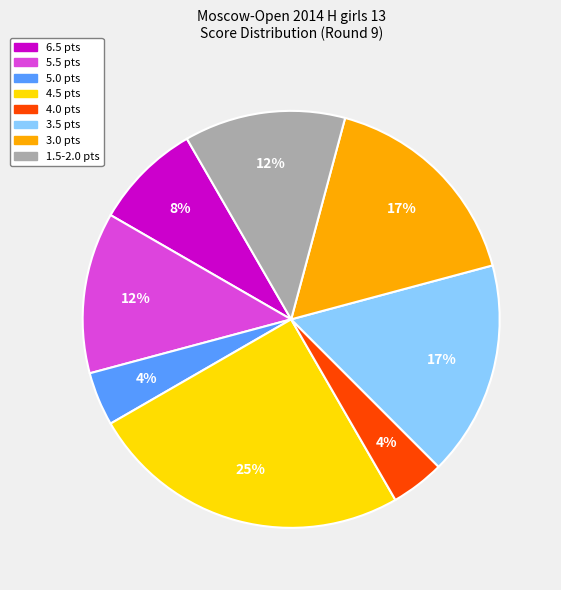

To the nearest percent, what is the difference between the largest and smallest slice percentages?

21%